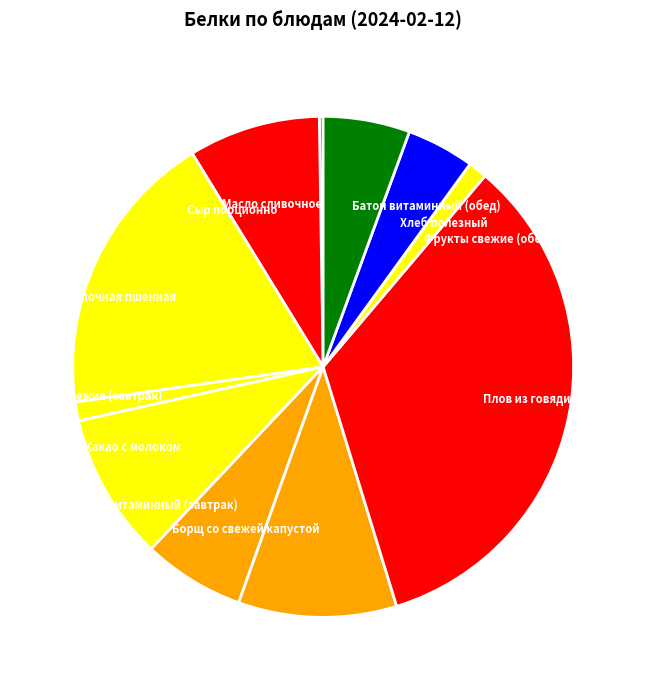

Does Батон витаминный (завтрак) account for over 50% of the chart?

No